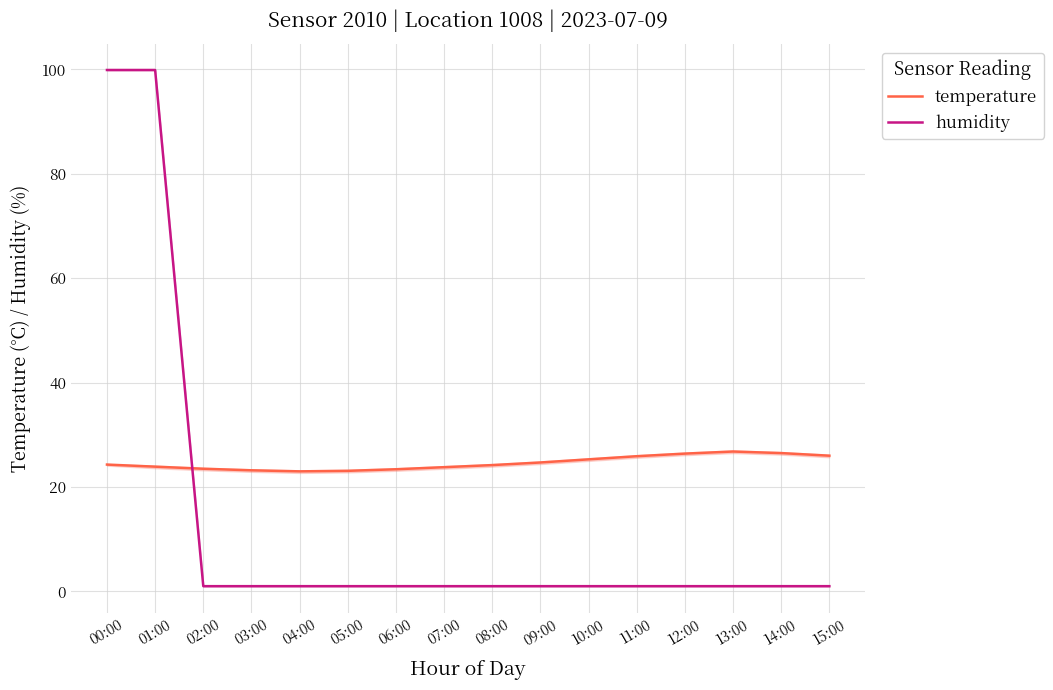

What is the greatest value displayed?

99.9